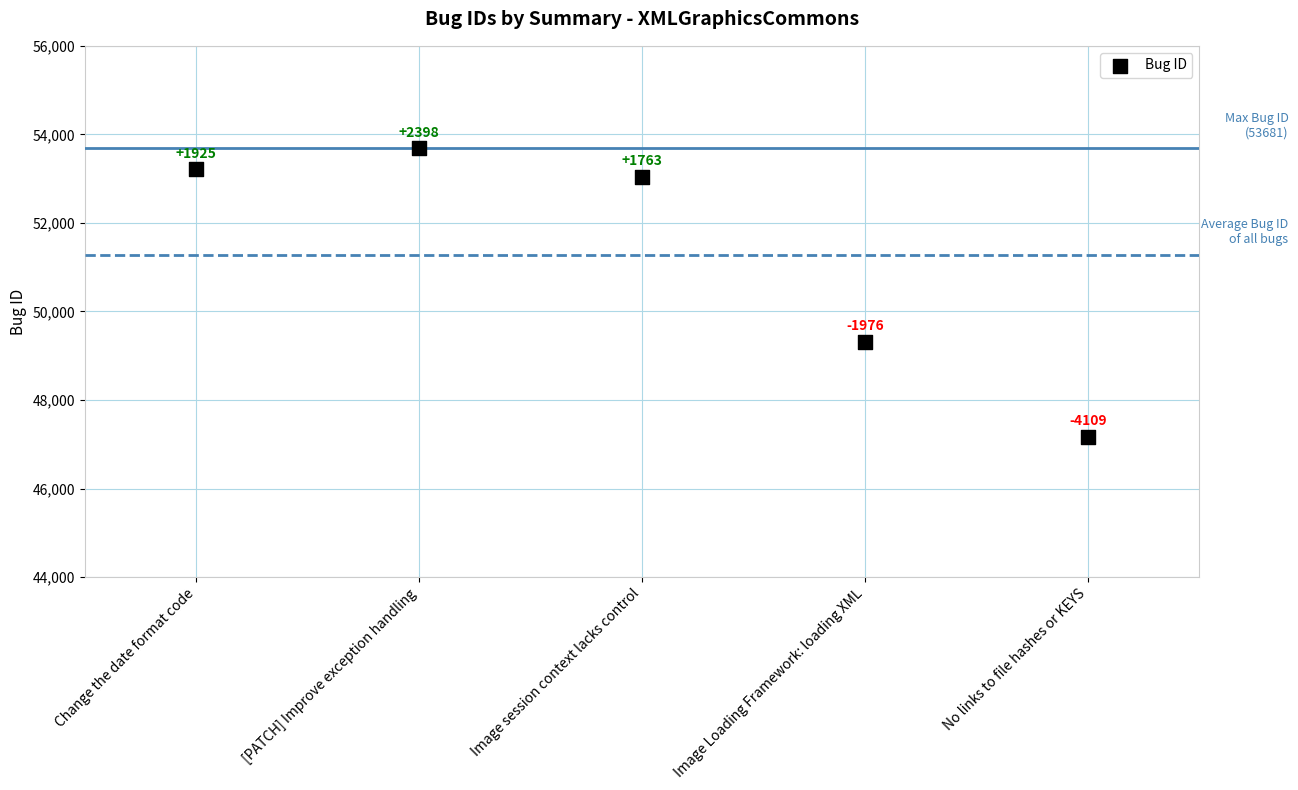

What is the range of Y values (max minus min)?

6508